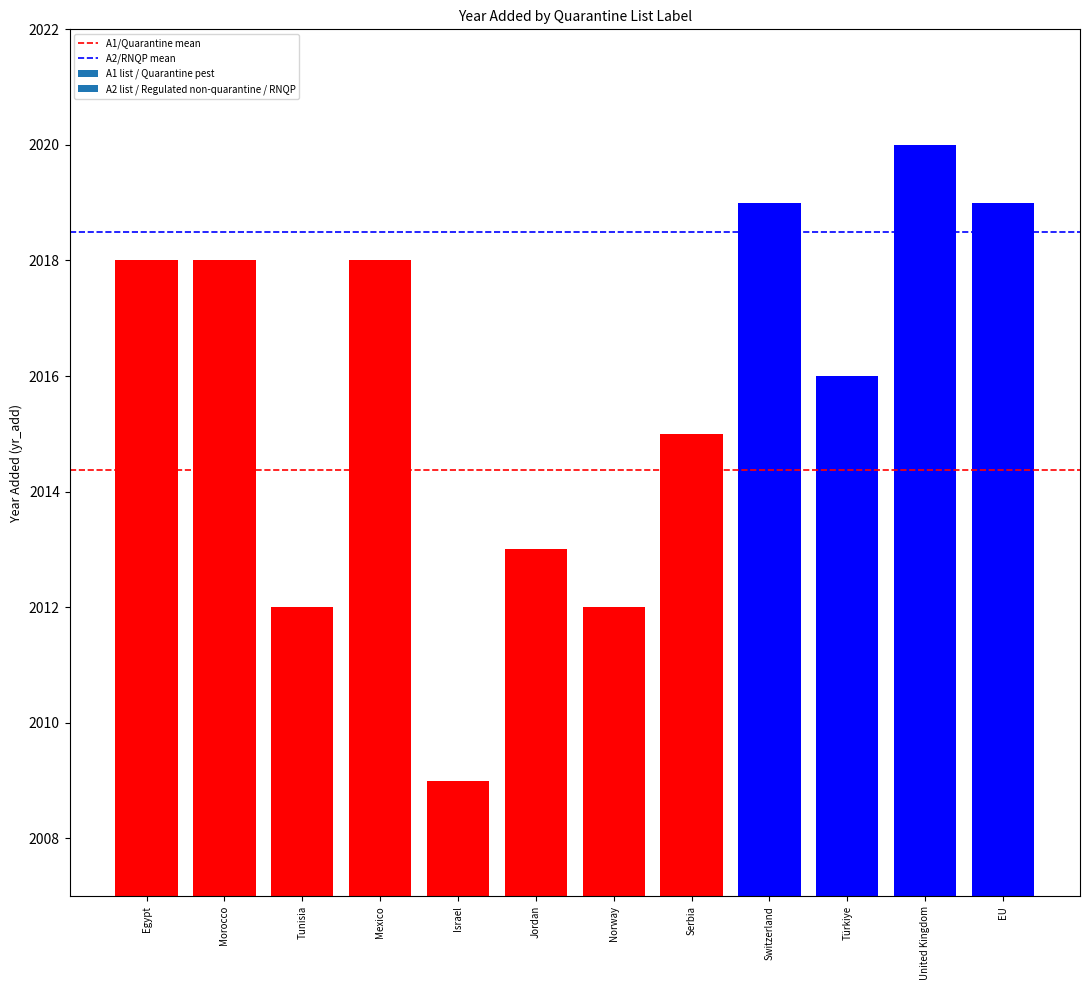

Reading left to right, what are all the values shown in this chart?

Egypt=2018	Morocco=2018	Tunisia=2012	Mexico=2018	Israel=2009	Jordan=2013	Norway=2012	Serbia=2015	Switzerland=2019	Türkiye=2016	United Kingdom=2020	EU=2019